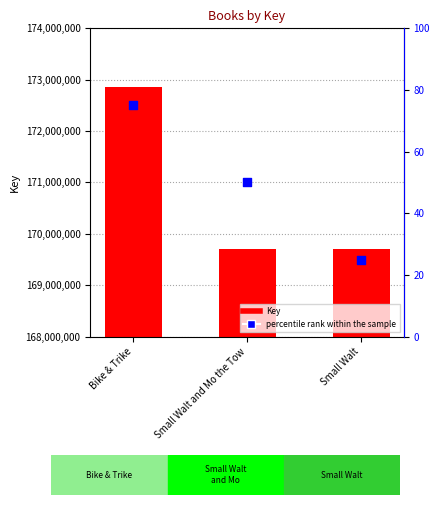

What is the total value across all series at Bike & Trike?

172855781